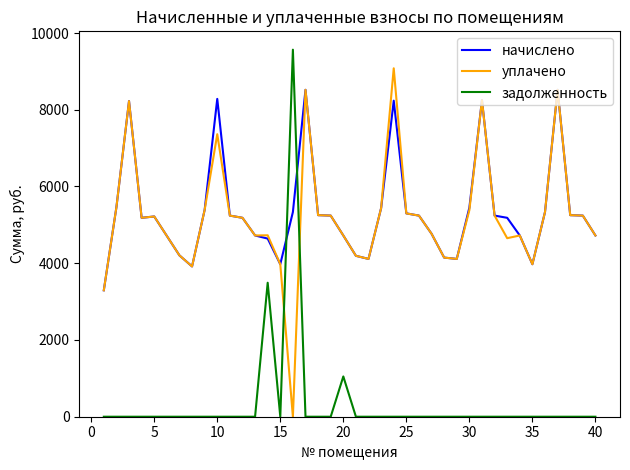

What are all the series names shown in the legend?

начислено, уплачено, задолженность